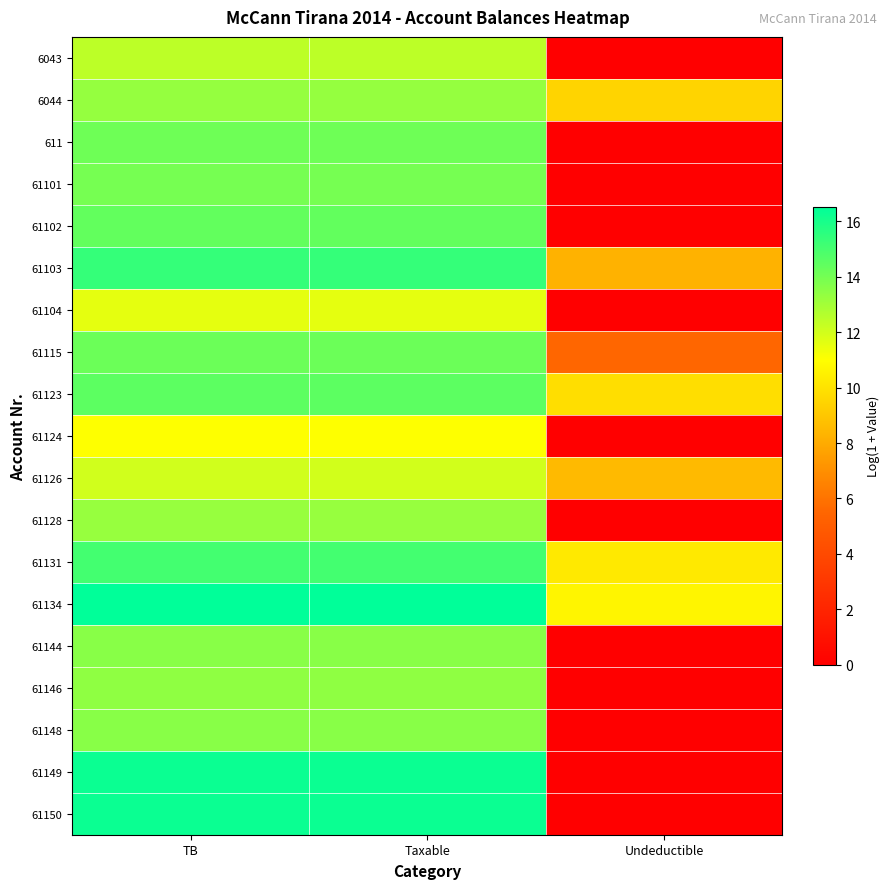

Which series changed the most between Taxable and Undeductible?

61149